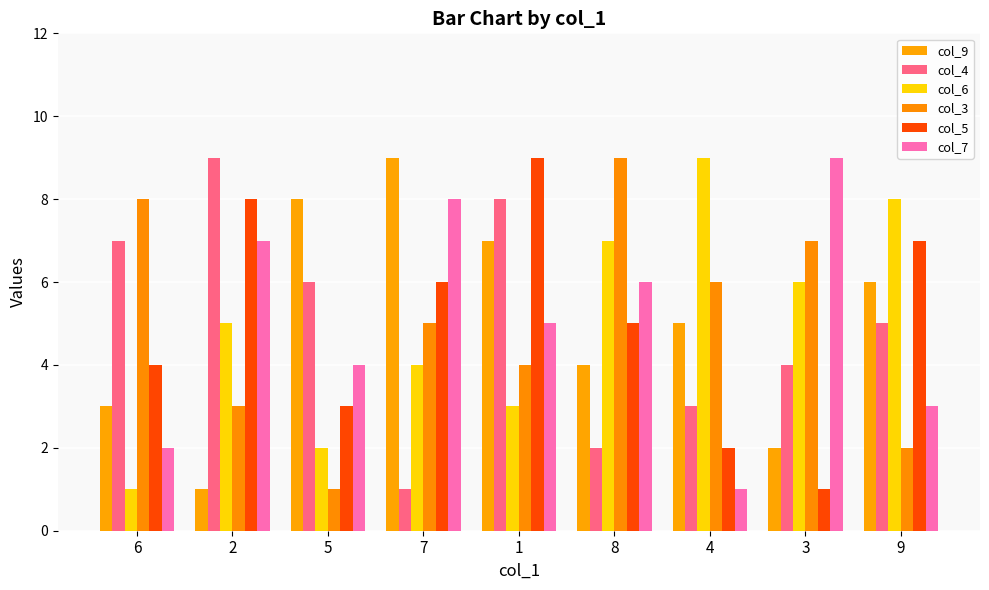

How many data points does each series have?

9